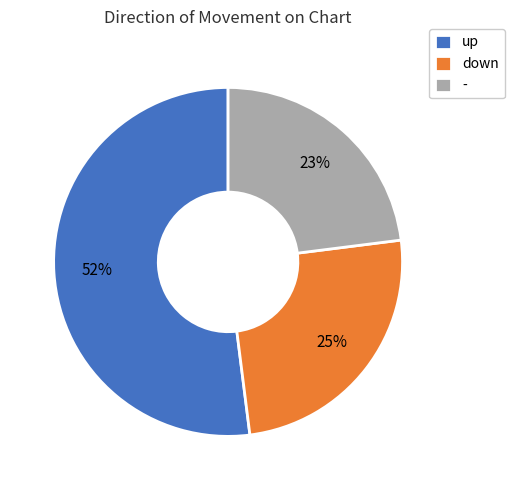

Count the number of slices in the pie.

3